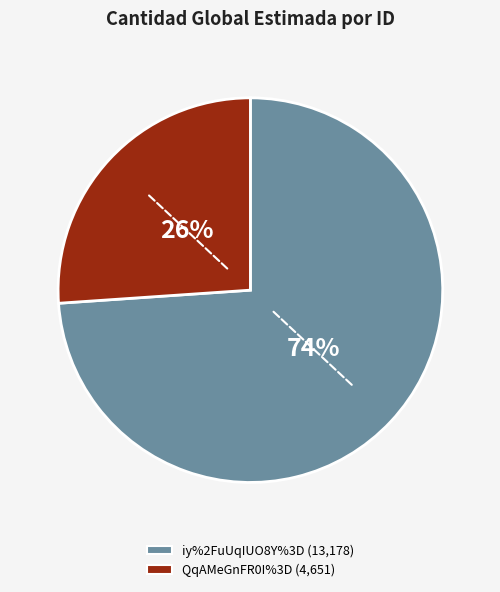

Between QqAMeGnFR0I%3D and iy%2FuUqIUO8Y%3D, which is larger?

iy%2FuUqIUO8Y%3D